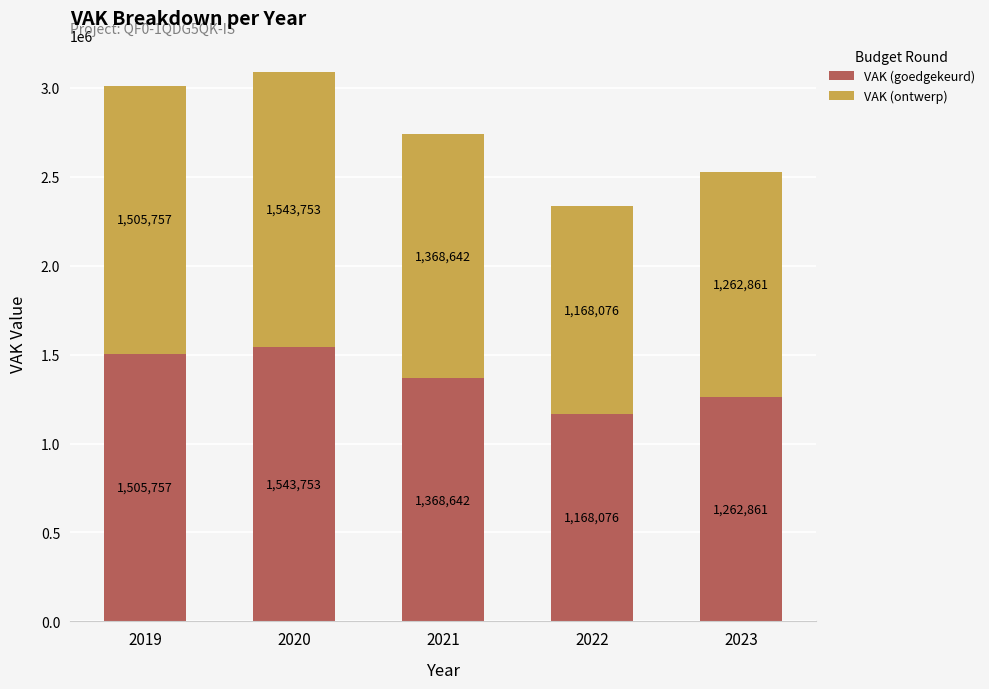

Reading right to left, transcribe the values for VAK (goedgekeurd).

1262861	1168076	1368642	1543753	1505757